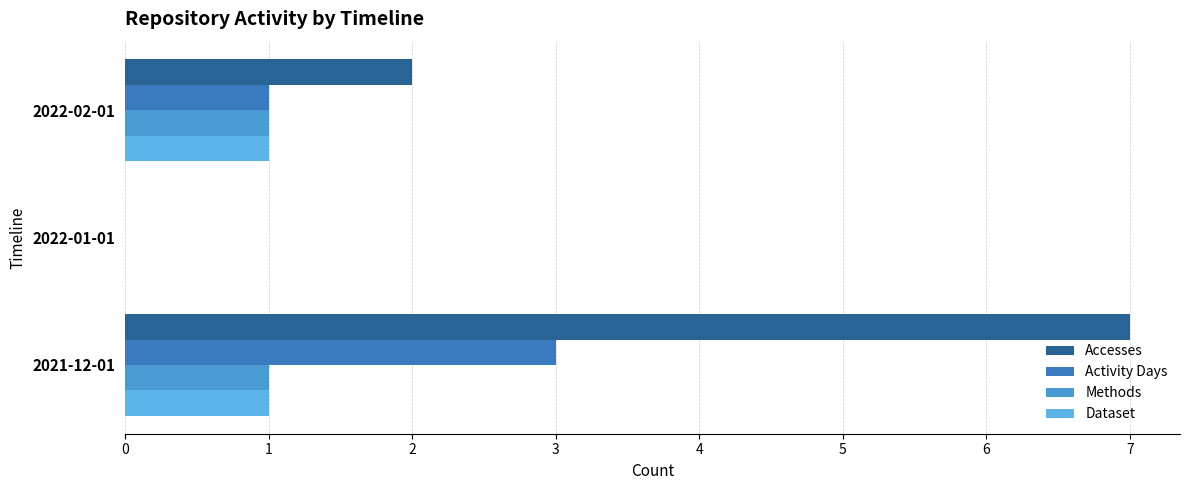

What is the value of the Dataset bar at the 1st from the left?

1